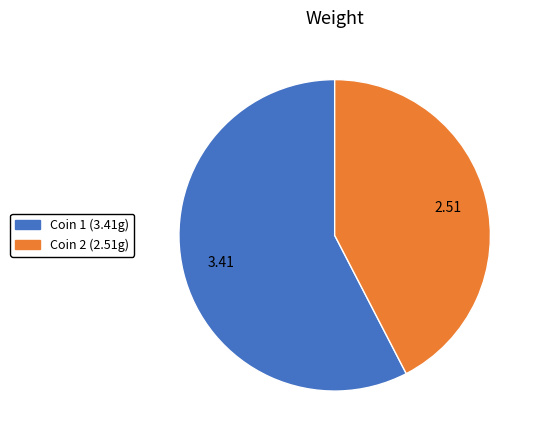

Is there a majority slice in this chart?

Yes